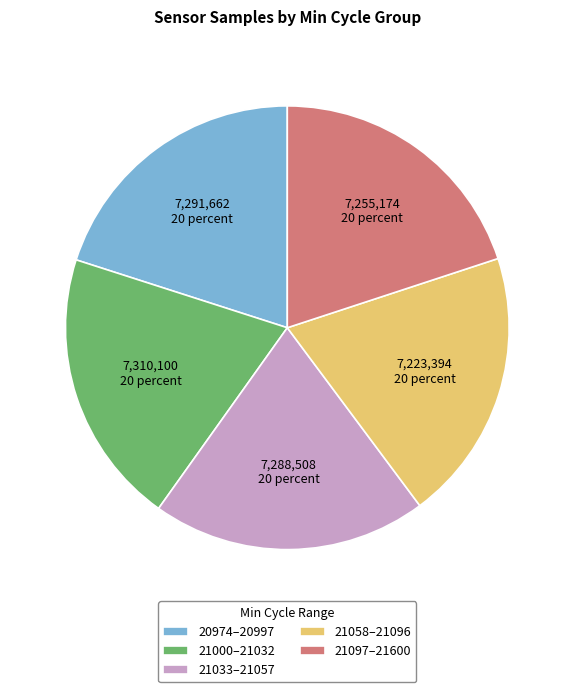

Does 21000–21032 account for over 50% of the chart?

No